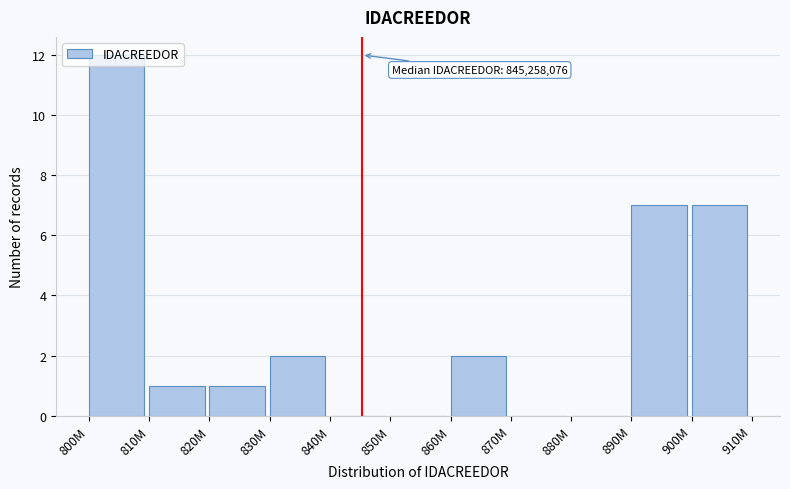

Is it true that the value at 860M is 2?

True